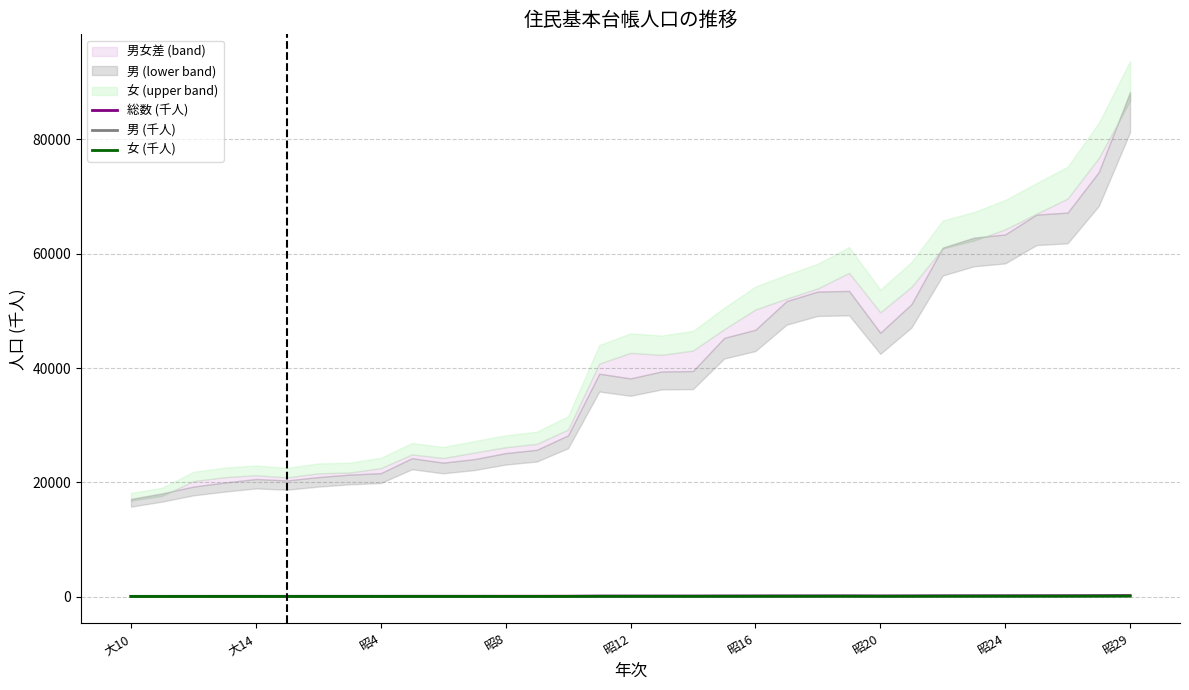

What is the total value across all series at 21?

207.7